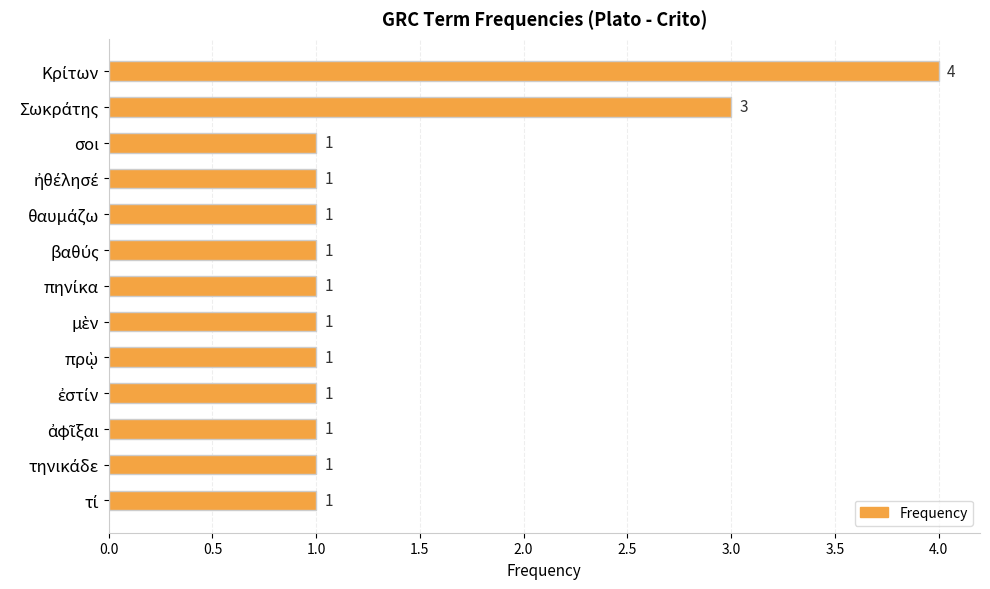

What is the greatest value displayed?

4